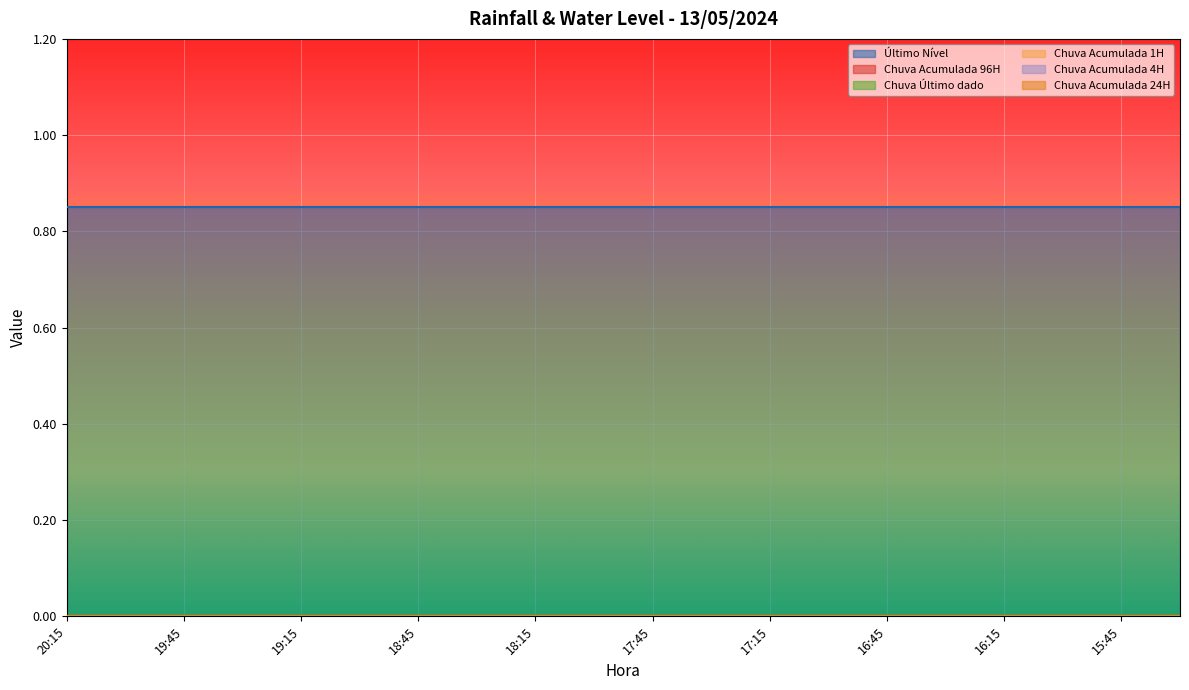

What is the sum of the Último Nível values at 16:15 and 16:45?

1.7